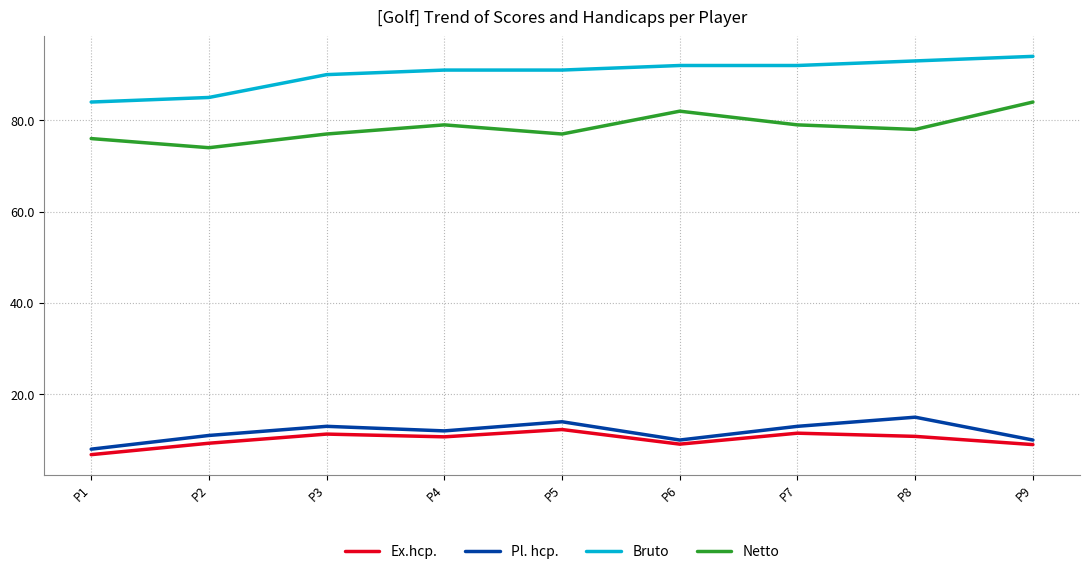

What is the approximate value of Bruto at P3?

90.0